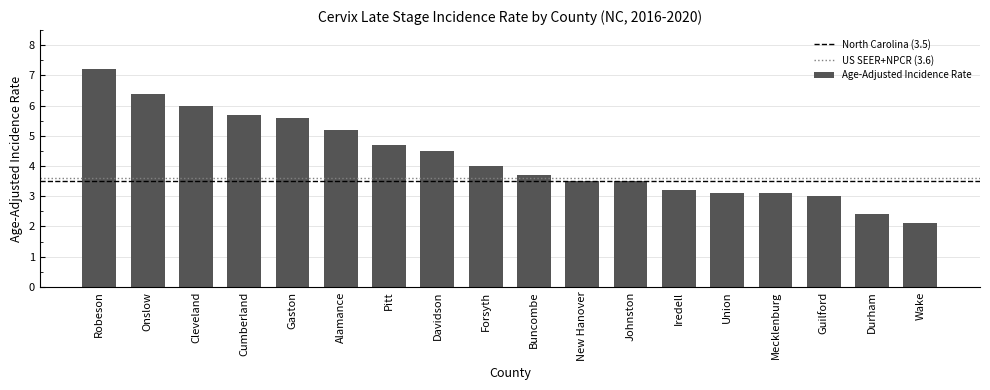

Does the chart contain stacked bars?

No